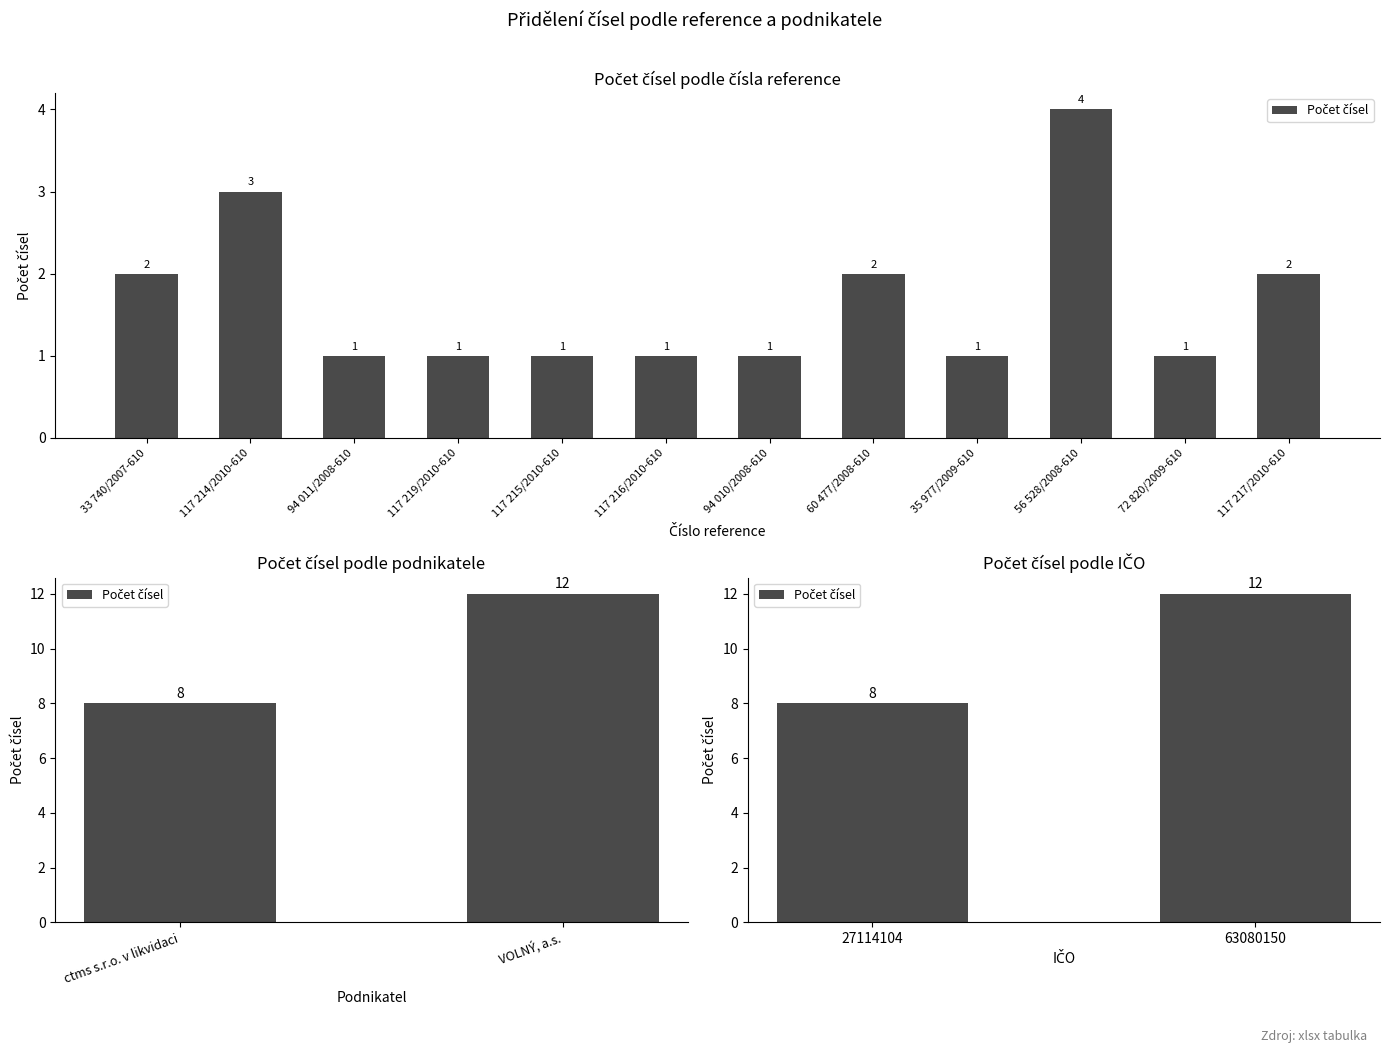

How many values are below 12?

1